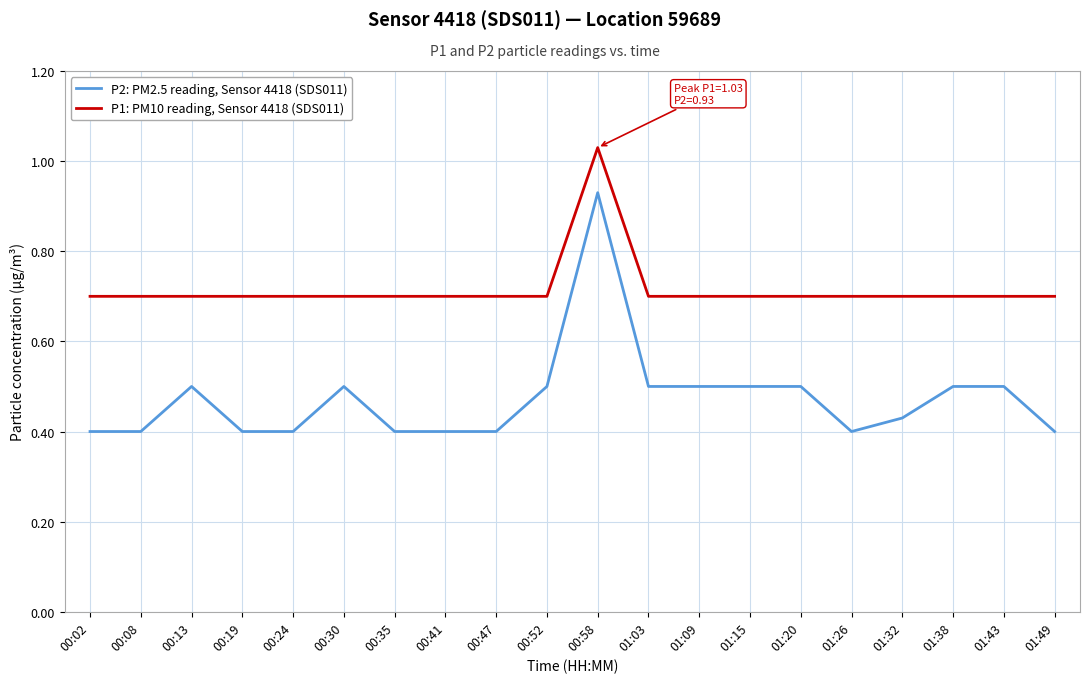

True or false: P1: PM10 reading, Sensor 4418 (SDS011) has more than 0 points higher than both neighbors.

True